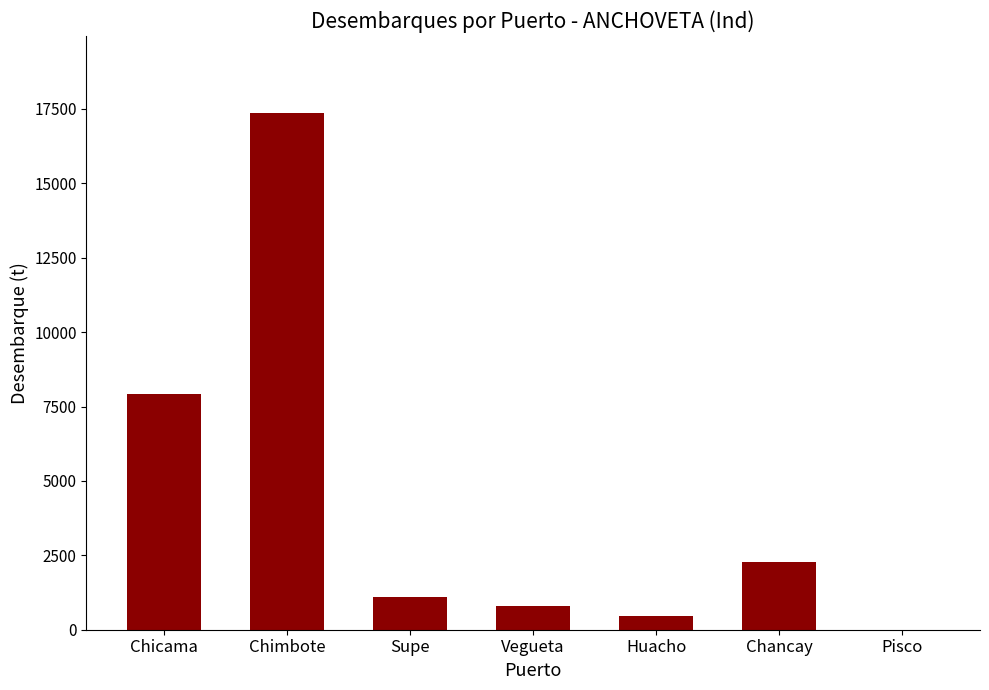

How many distinct data groups are displayed?

1